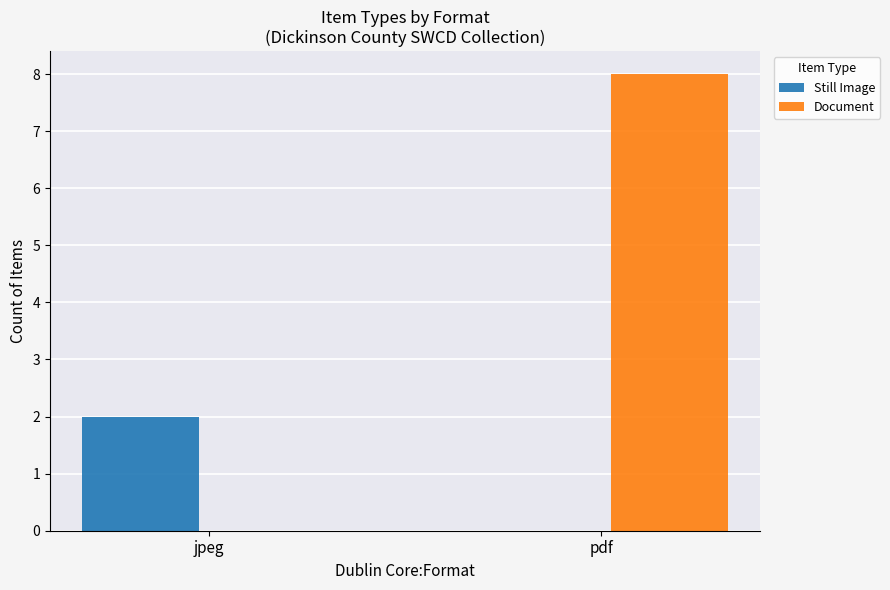

Count the number of data series in this chart.

2